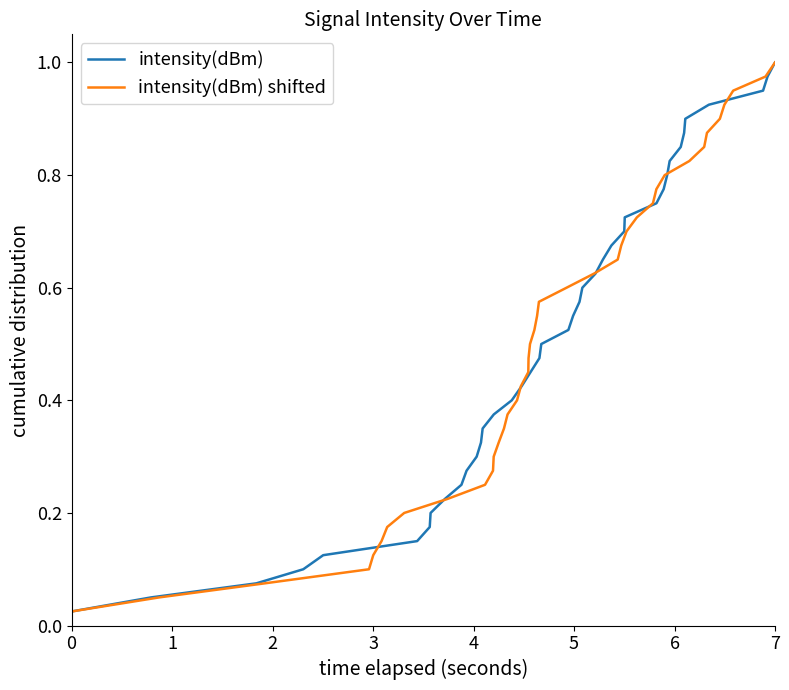

The intensity(dBm) series shows 1.0 at 7. True or false?

True